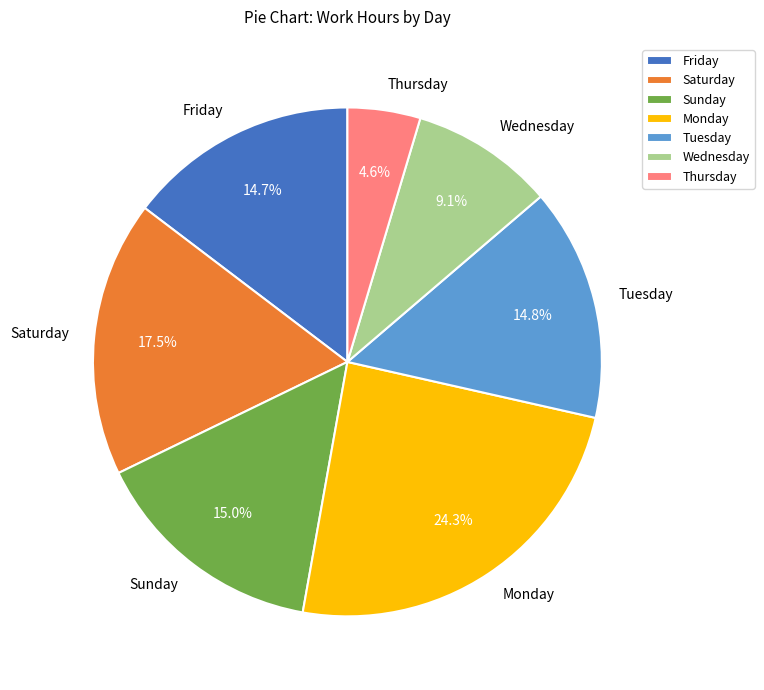

Which category has the smallest portion of the pie?

Thursday